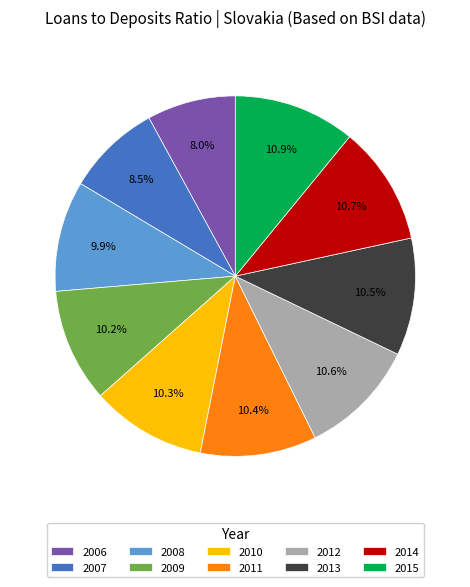

Is 2013 the majority of the pie?

No